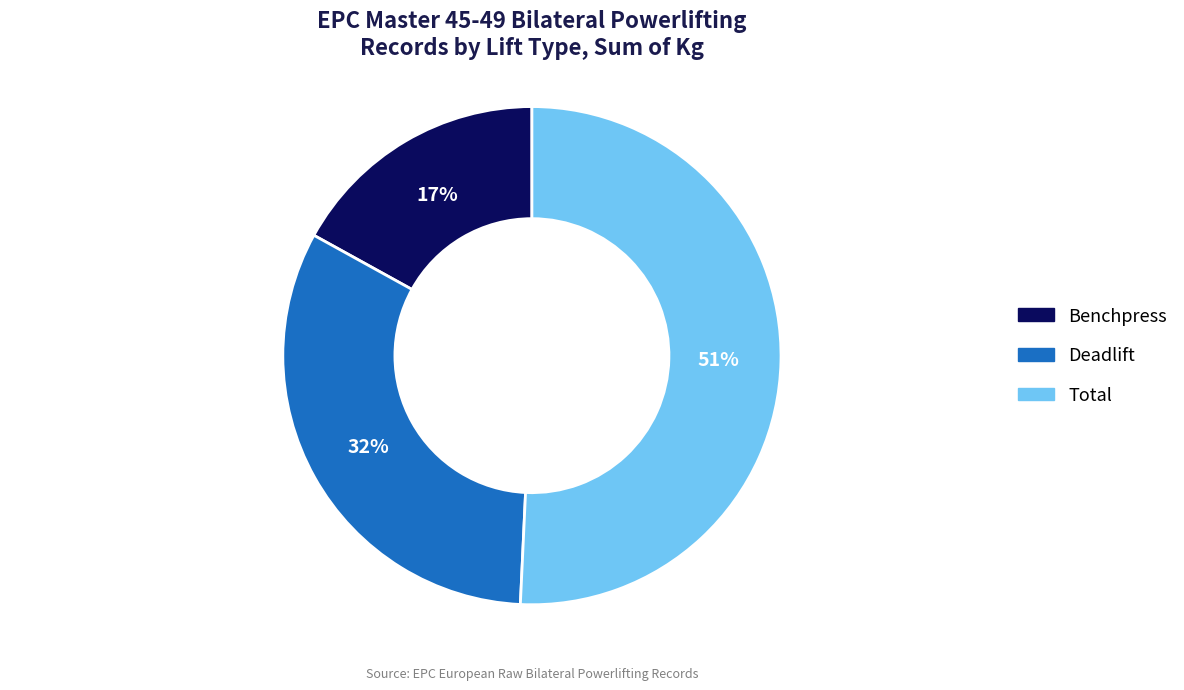

To the nearest percent, what is the average slice percentage?

33%